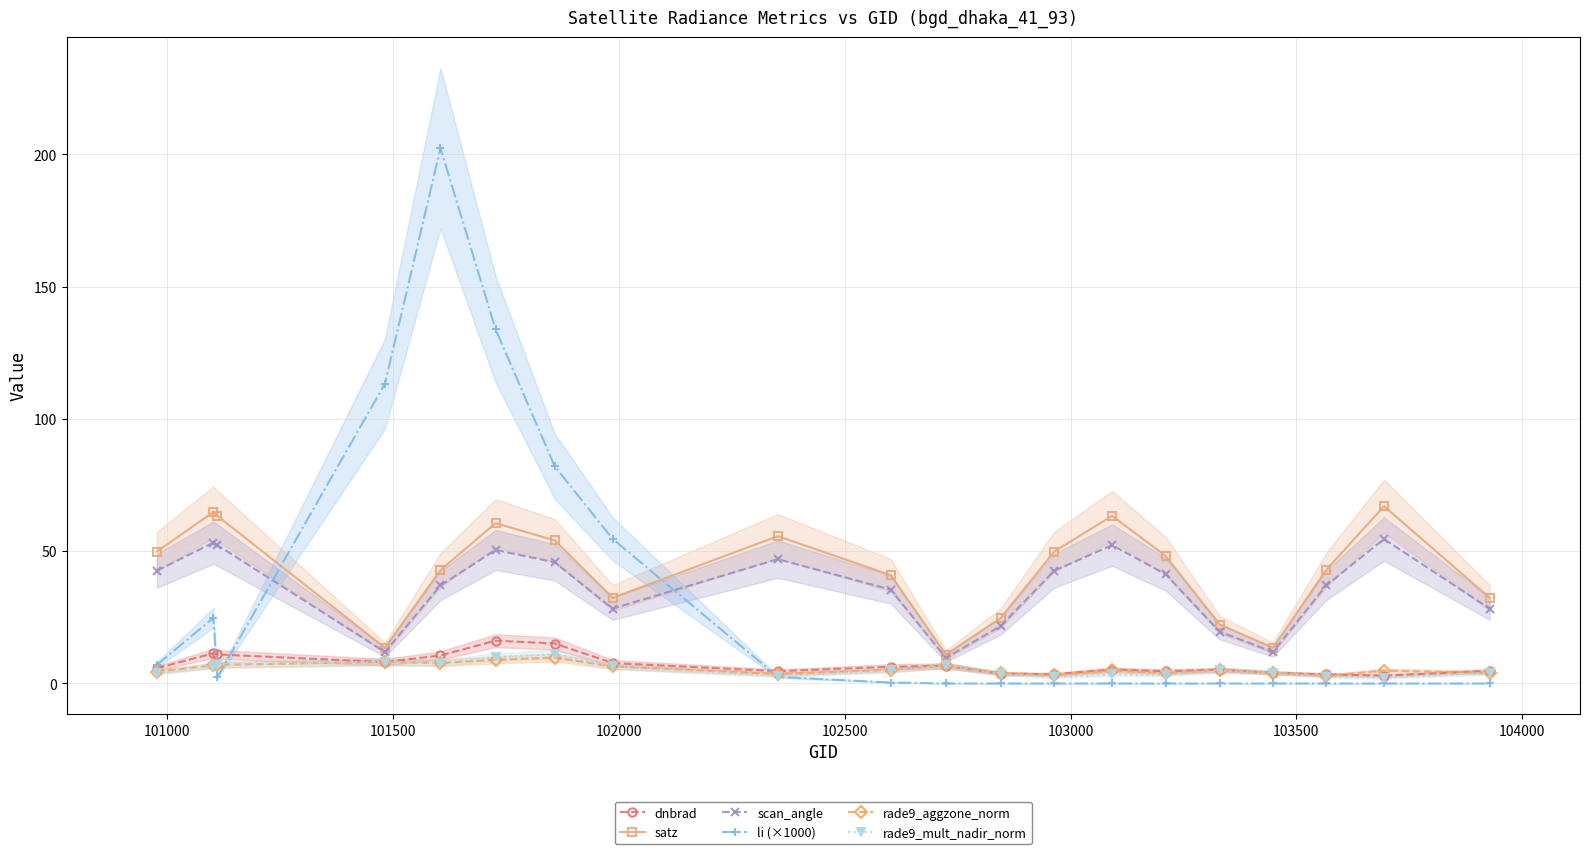

How many categories are shown in the chart?

20